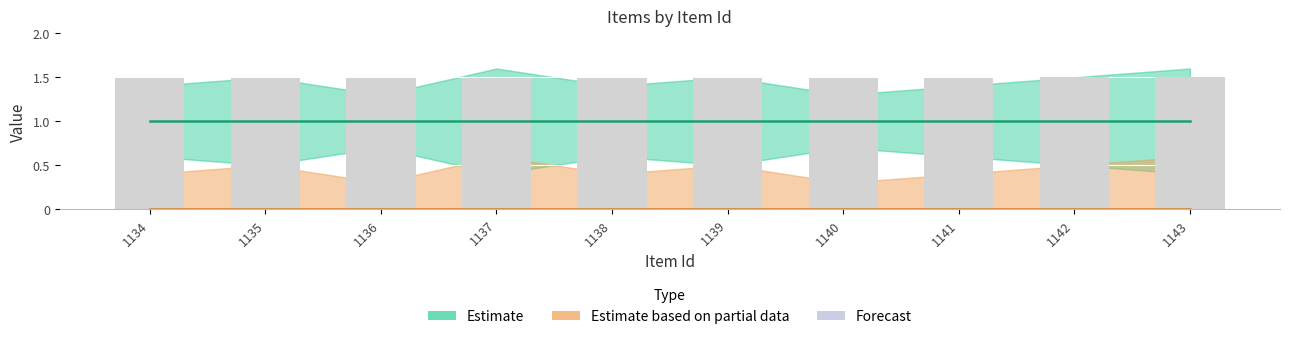

Which series has the largest total across all categories?

Estimate